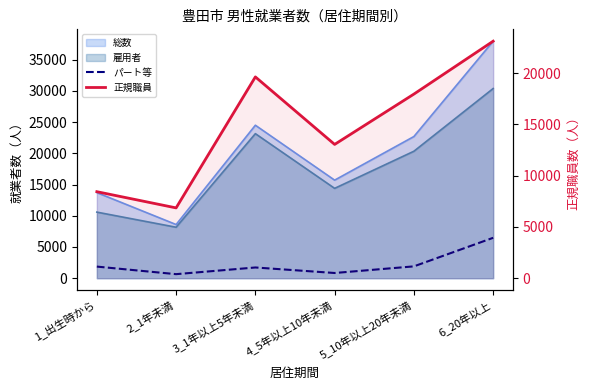

What is the smallest value displayed?

650